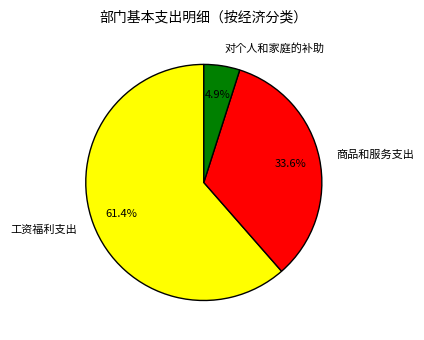

To the nearest percent, what is the difference between the 对个人和家庭的补助 and 商品和服务支出 slice percentages?

29%